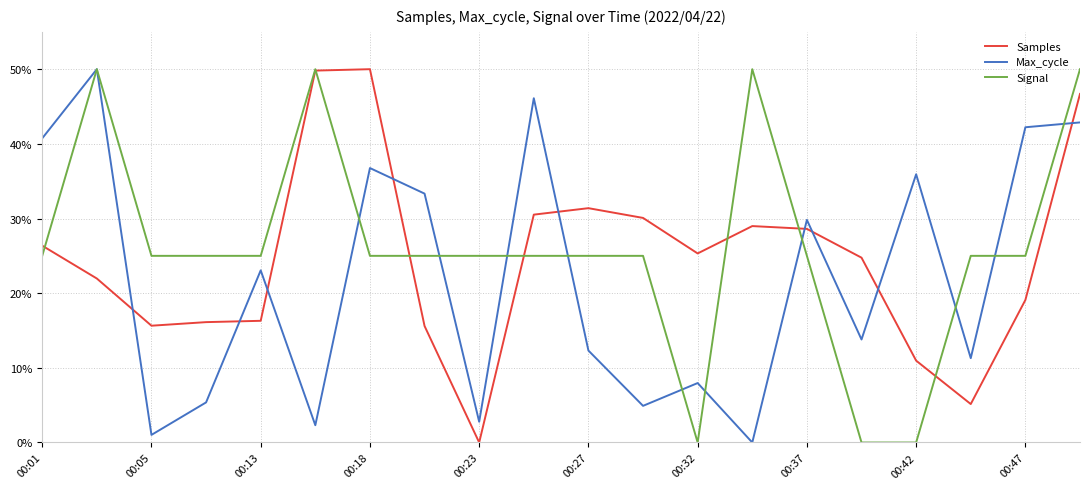

True or false: Max_cycle and Samples intersect in this chart.

True